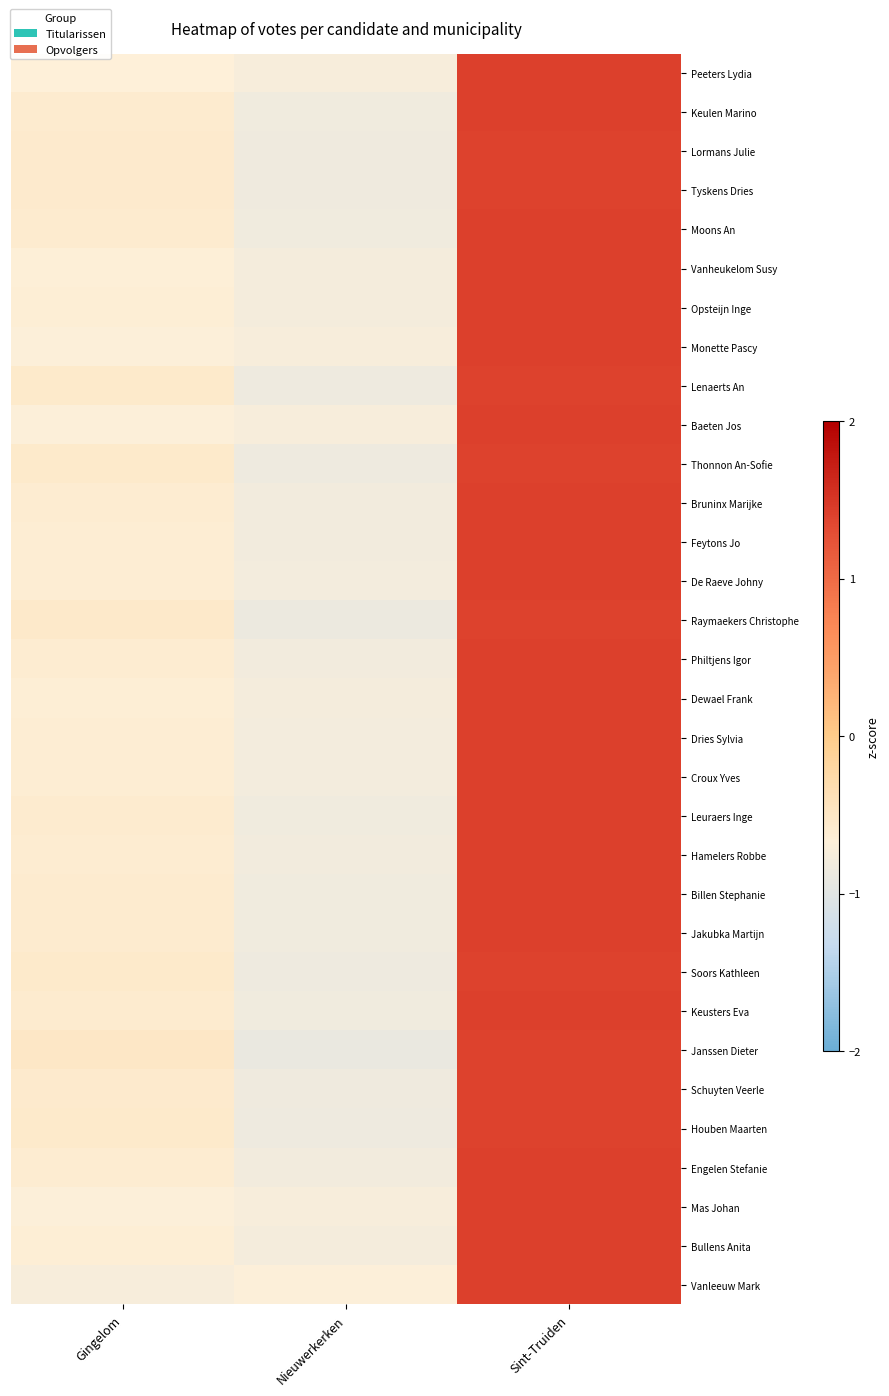

Which category has the lowest value across all series?

Nieuwerkerken